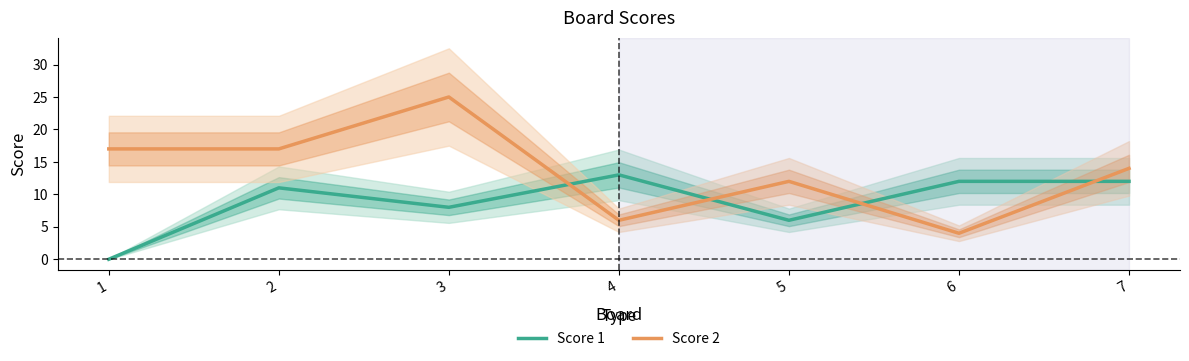

Rank the series at 7 from highest to lowest value.

Score 2, Score 1